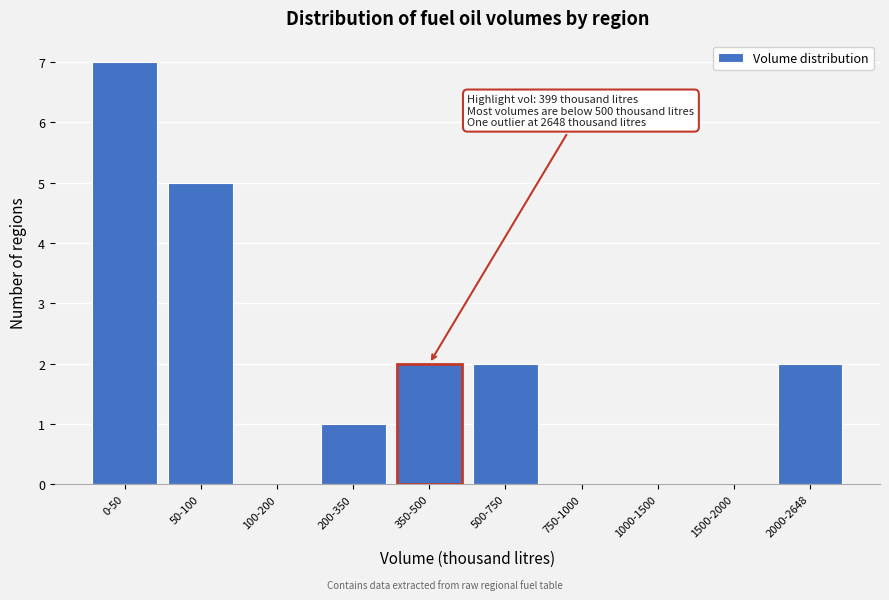

Reading left to right, list all the values displayed in this chart.

0-50=7	50-100=5	100-200=0	200-350=1	350-500=2	500-750=2	750-1000=0	1000-1500=0	1500-2000=0	2000-2648=2